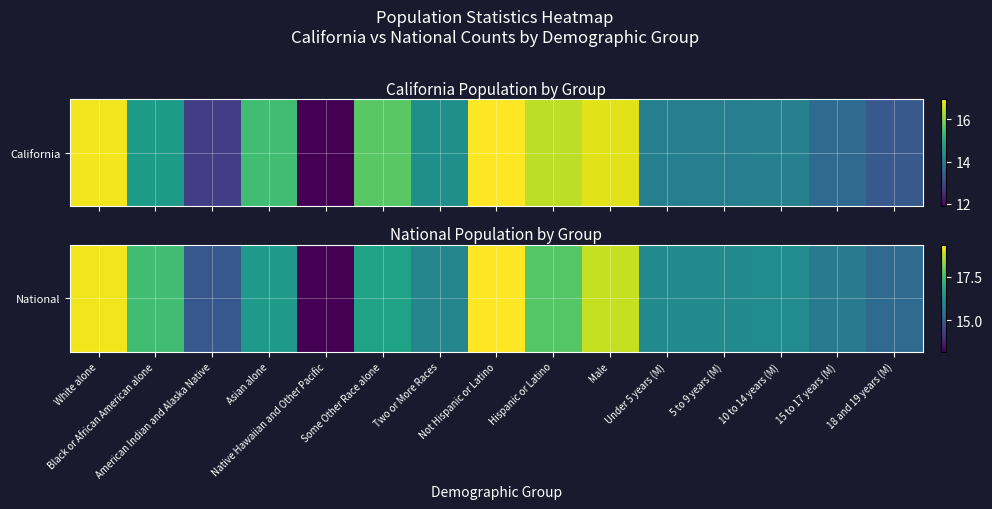

Reading right to left, what are all the values shown in this chart?

18 and 19 years (M)=15.4	15 to 17 years (M)=15.7	10 to 14 years (M)=16.2	5 to 9 years (M)=16.2	Under 5 years (M)=16.1	Male=18.8	Hispanic or Latino=17.7	Not Hispanic or Latino=19.4	Two or More Races=16.0	Some Other Race alone=16.8	Native Hawaiian and Other Pacific=13.2	Asian alone=16.5	American Indian and Alaska Native=14.9	Black or African American alone=17.5	White alone=19.2